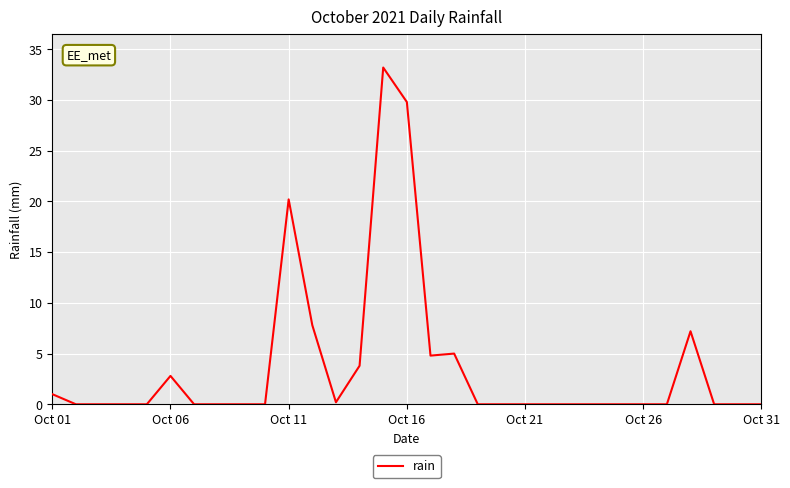

What is the maximum value shown in the chart?

33.2